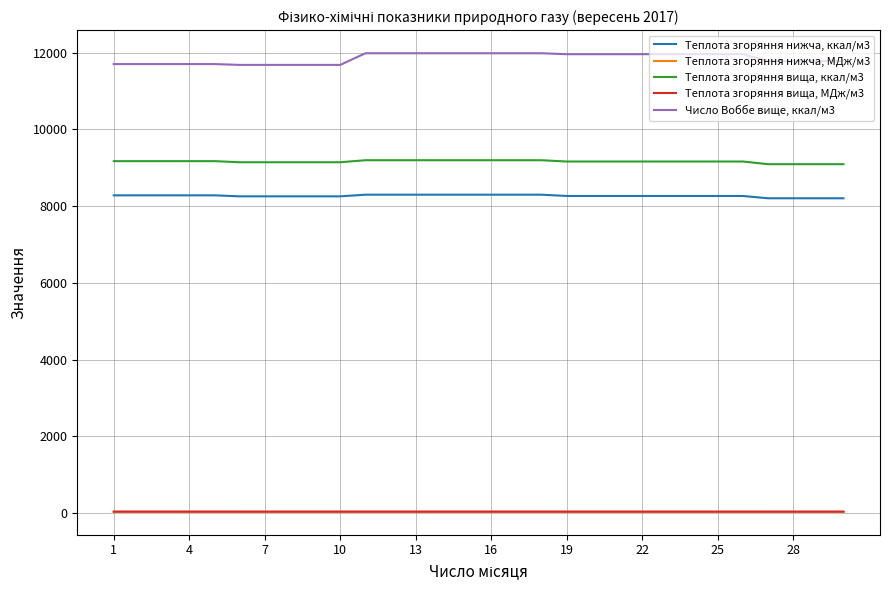

True or false: Теплота згоряння вища, ккал/м3 and Теплота згоряння вища, МДж/м3 cross at least once.

False